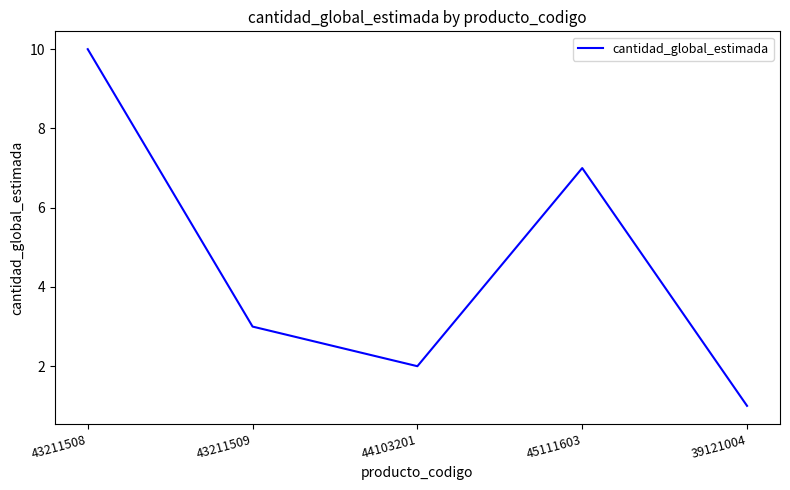

The chart shows a value of 11 at 45111603. True or false?

False